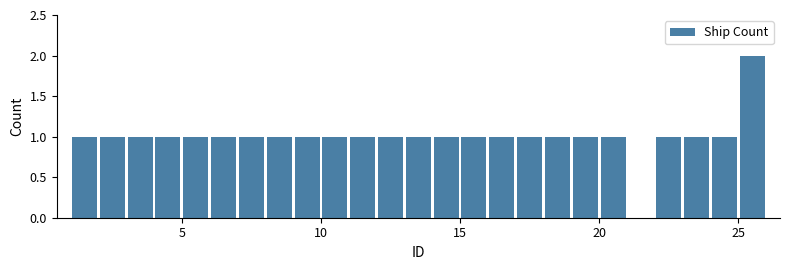

Around what value on the x-axis is the tallest bar? Give the approximate position of its centre, as read against the axis.

25.5